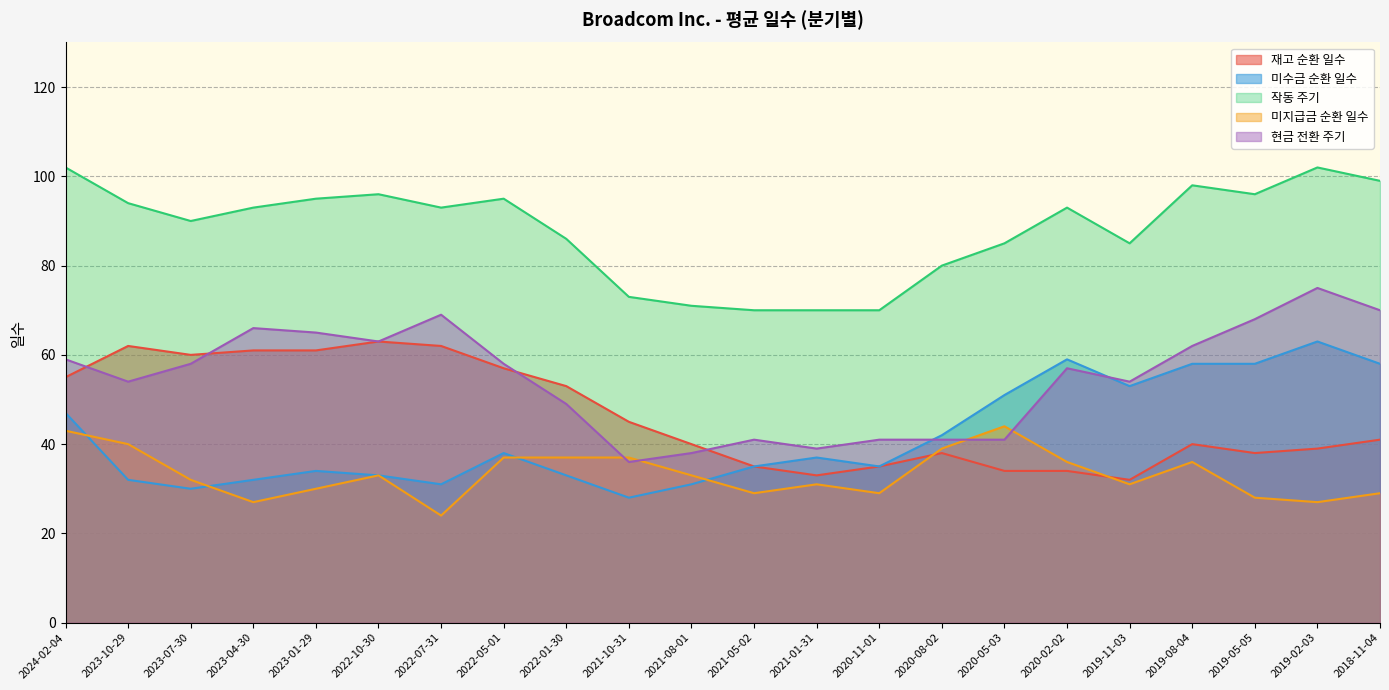

The 재고 순환 일수 series shows 35 at 2021-05-02. True or false?

True